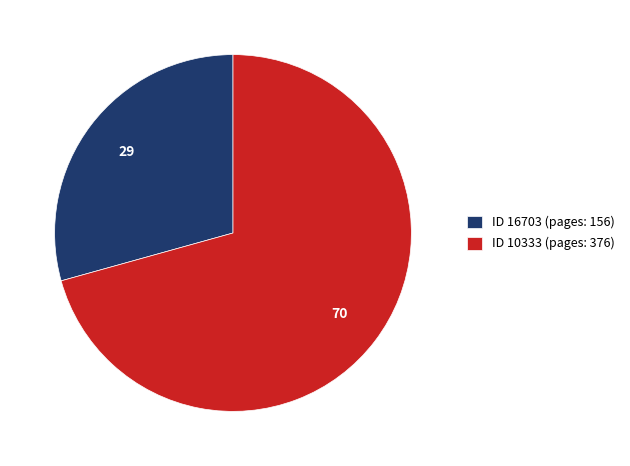

What is the majority slice?

ID 10333 (pages: 376)